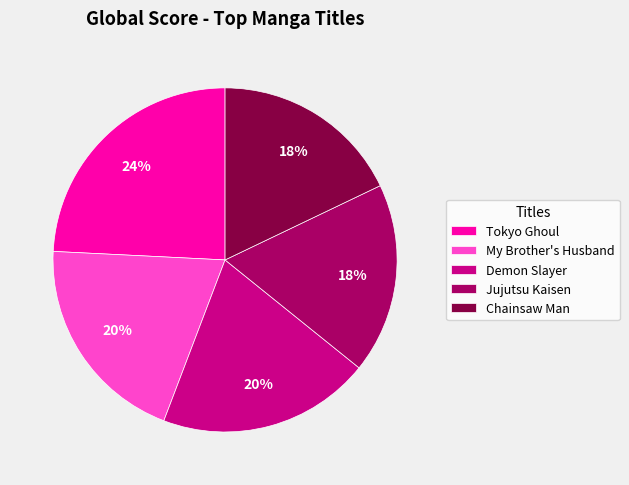

Which has a higher value, My Brother's Husband or Tokyo Ghoul?

Tokyo Ghoul